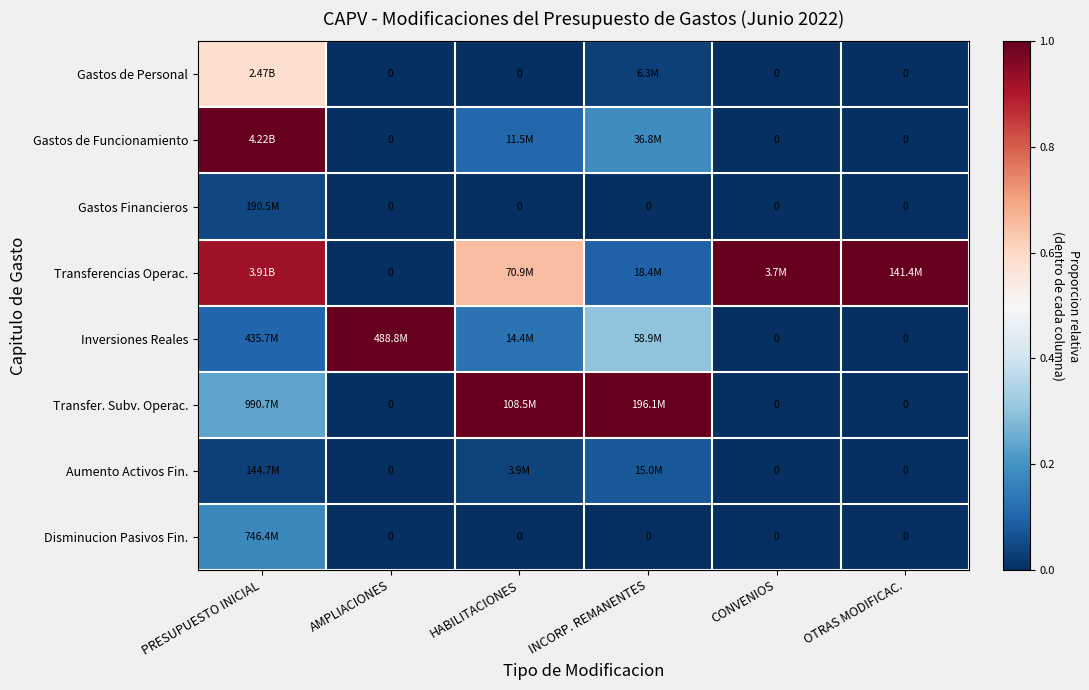

What is the average value of the Transfer. Subv. Operac. series?

0.4